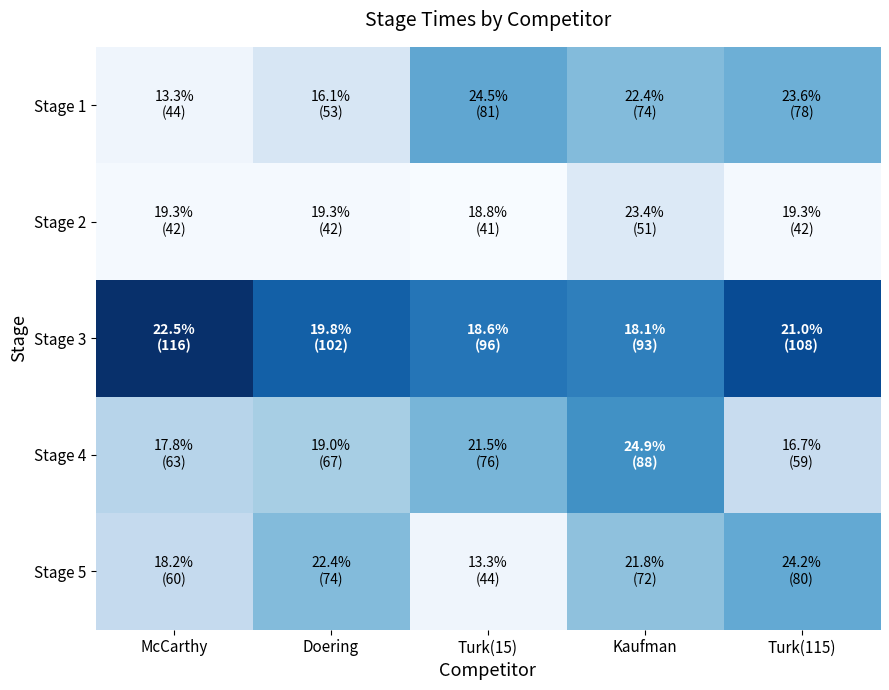

Reading left to right, transcribe all the data shown in this chart.

Stage 1: McCarthy=44	Doering=53	Turk(15)=81	Kaufman=74	Turk(115)=78
Stage 2: McCarthy=42	Doering=42	Turk(15)=41	Kaufman=51	Turk(115)=42
Stage 3: McCarthy=116	Doering=102	Turk(15)=96	Kaufman=93	Turk(115)=108
Stage 4: McCarthy=63	Doering=67	Turk(15)=76	Kaufman=88	Turk(115)=59
Stage 5: McCarthy=60	Doering=74	Turk(15)=44	Kaufman=72	Turk(115)=80